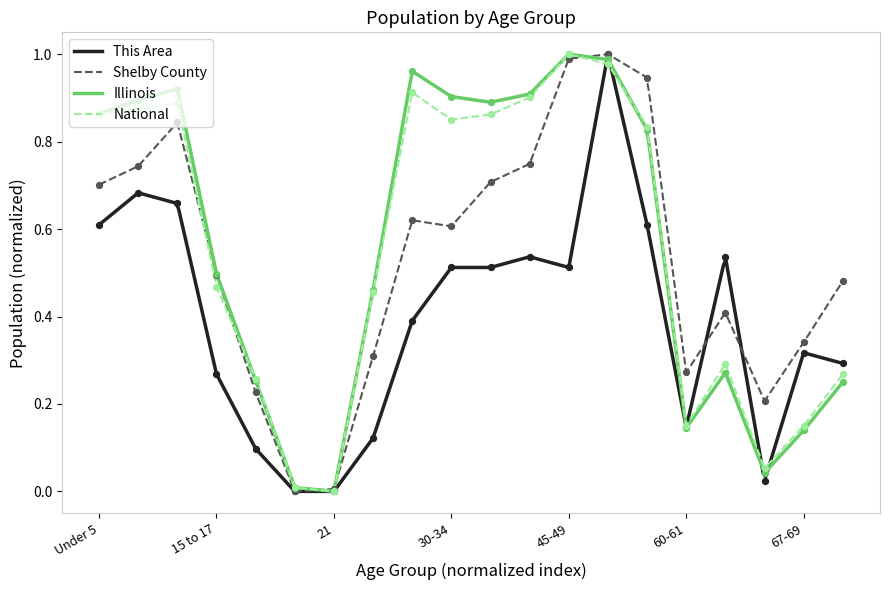

Which series contains the highest Y value?

This Area